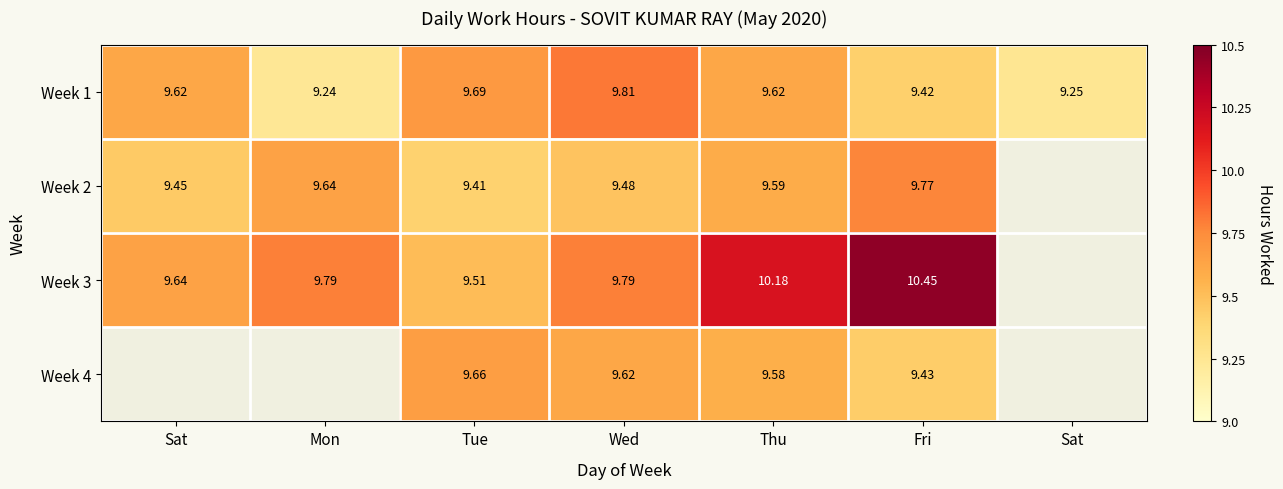

What is the total value across all series at Fri?

39.1